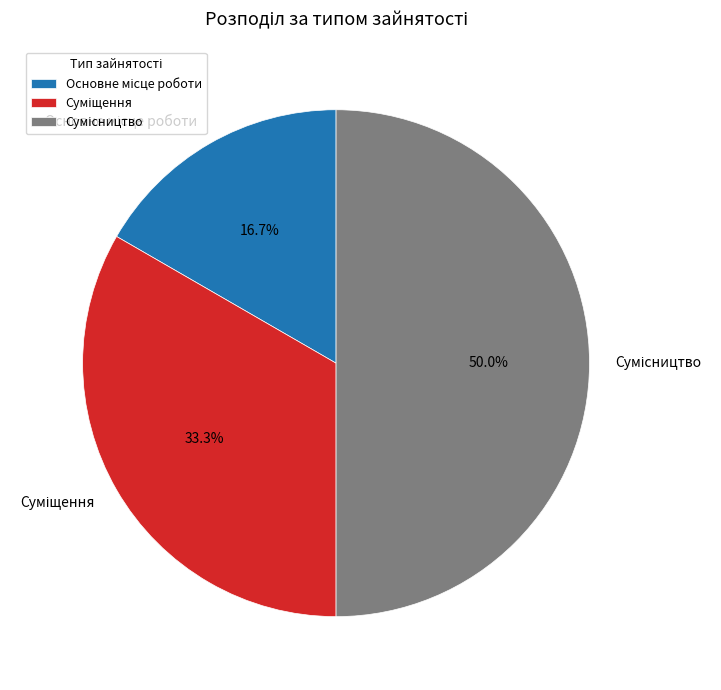

The Сумісництво slice represents 50% of the pie. True or false?

True